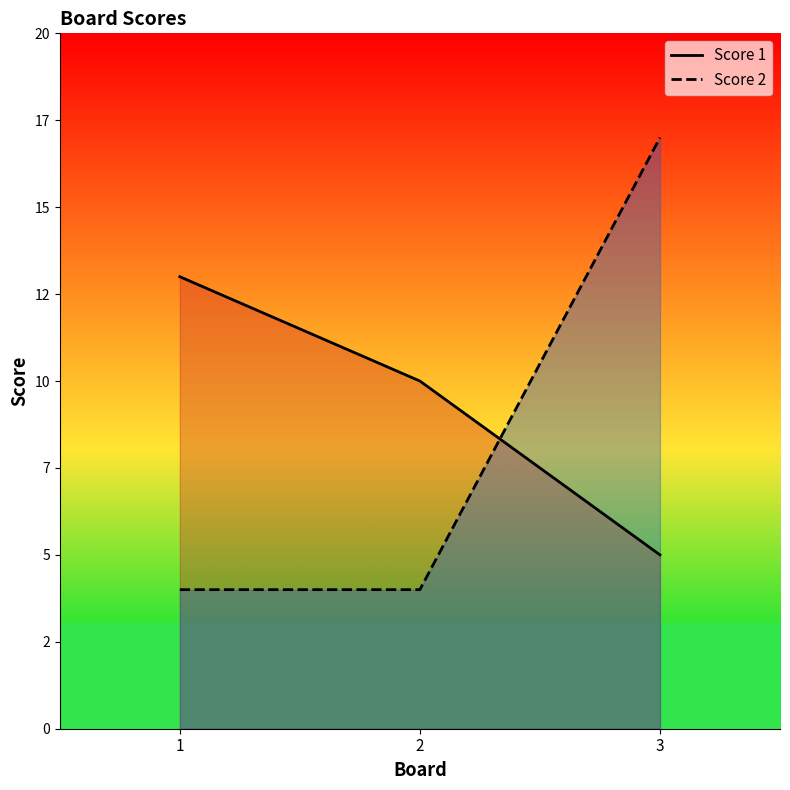

Count the Score 2 values in the range 4 to 17.

3